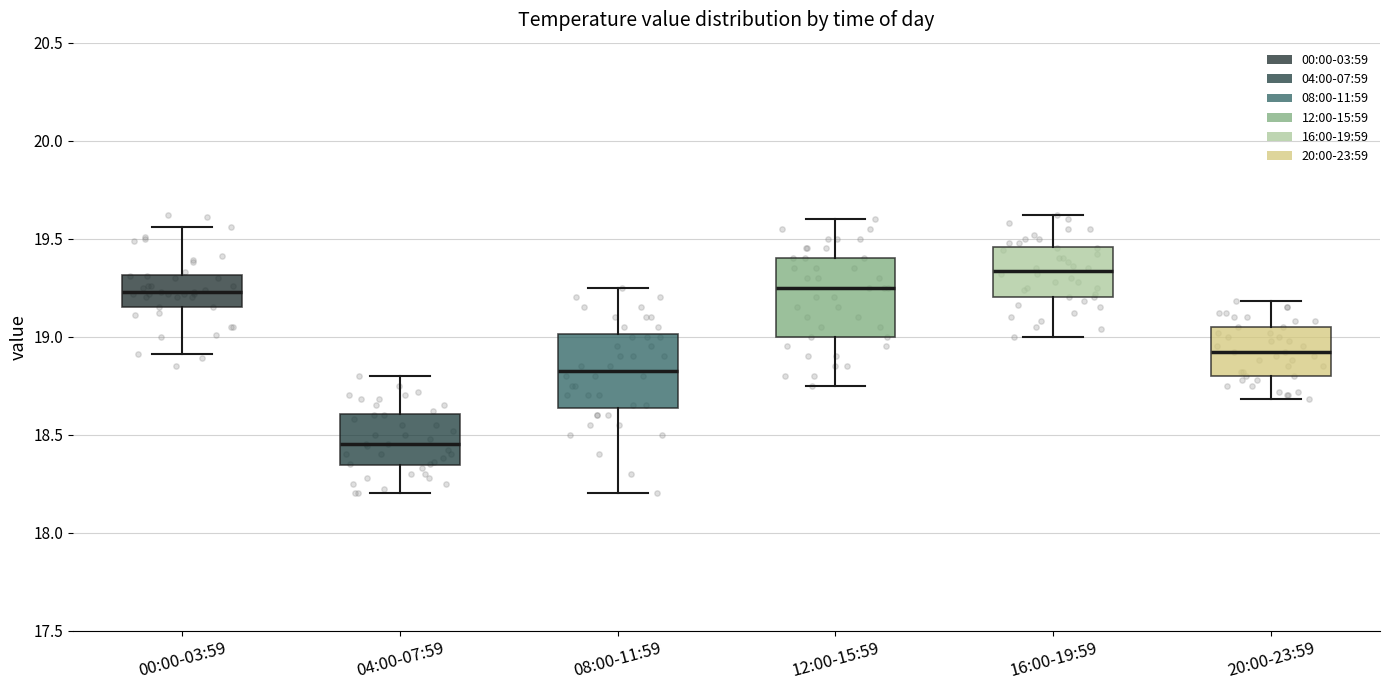

Which box's median line is the highest?

16:00-19:59